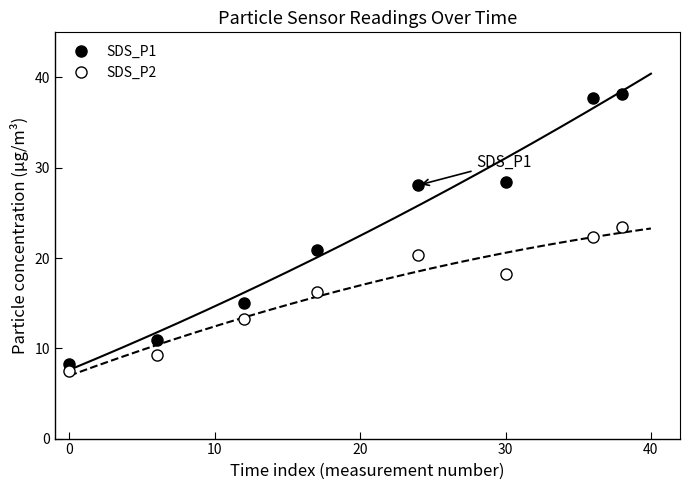

What are all the series names shown in the legend?

SDS_P1, SDS_P2